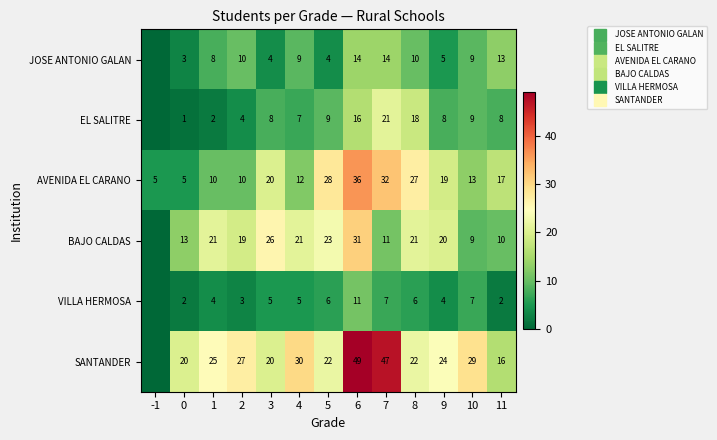

The value of BAJO CALDAS at 10 is 5. True or false?

False